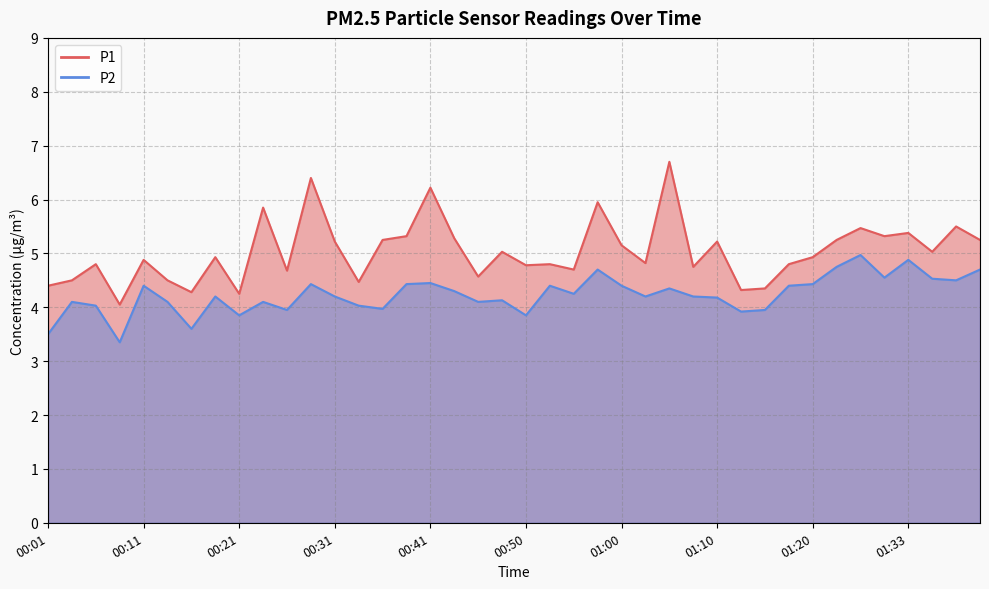

At which category is the sum across all series the highest?

01:05